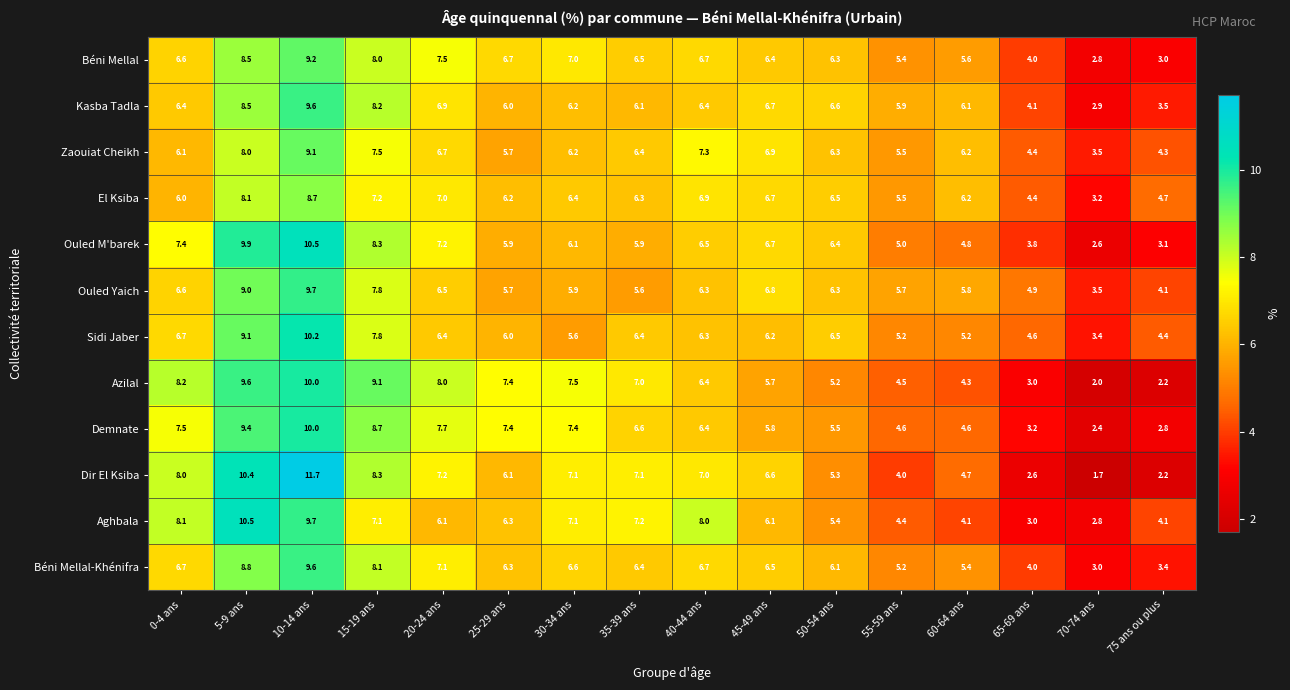

Read the Sidi Jaber value at 30-34 ans.

5.6